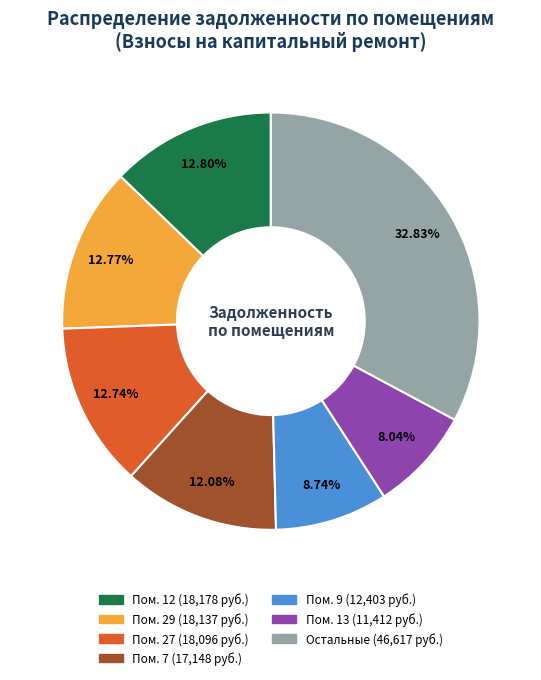

Does any single category account for the majority?

No